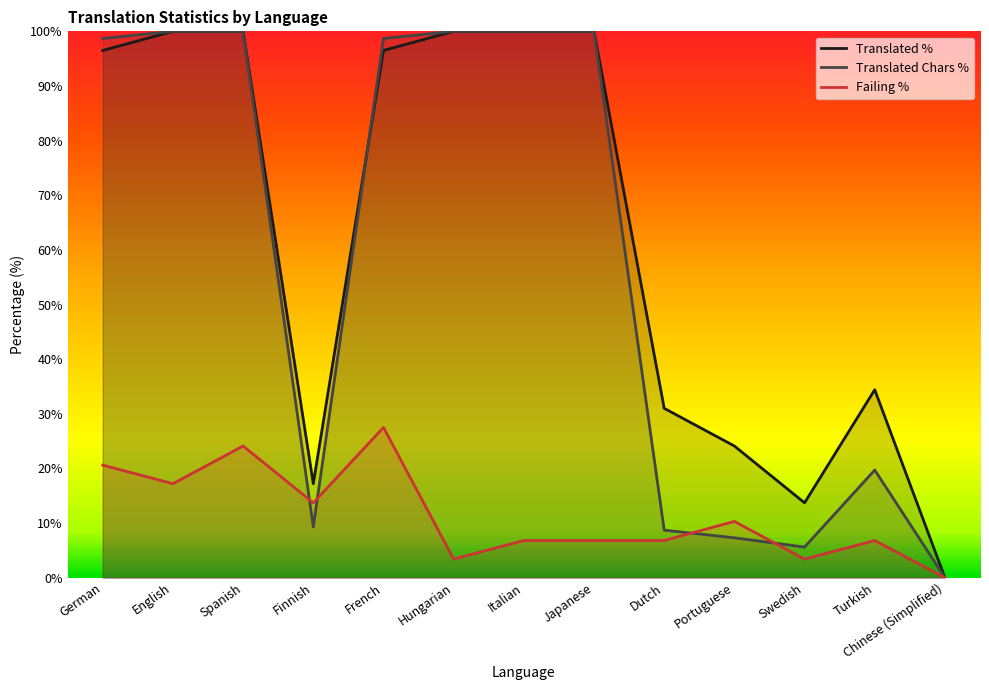

Which label corresponds to the smallest value in the chart?

Chinese (Simplified)